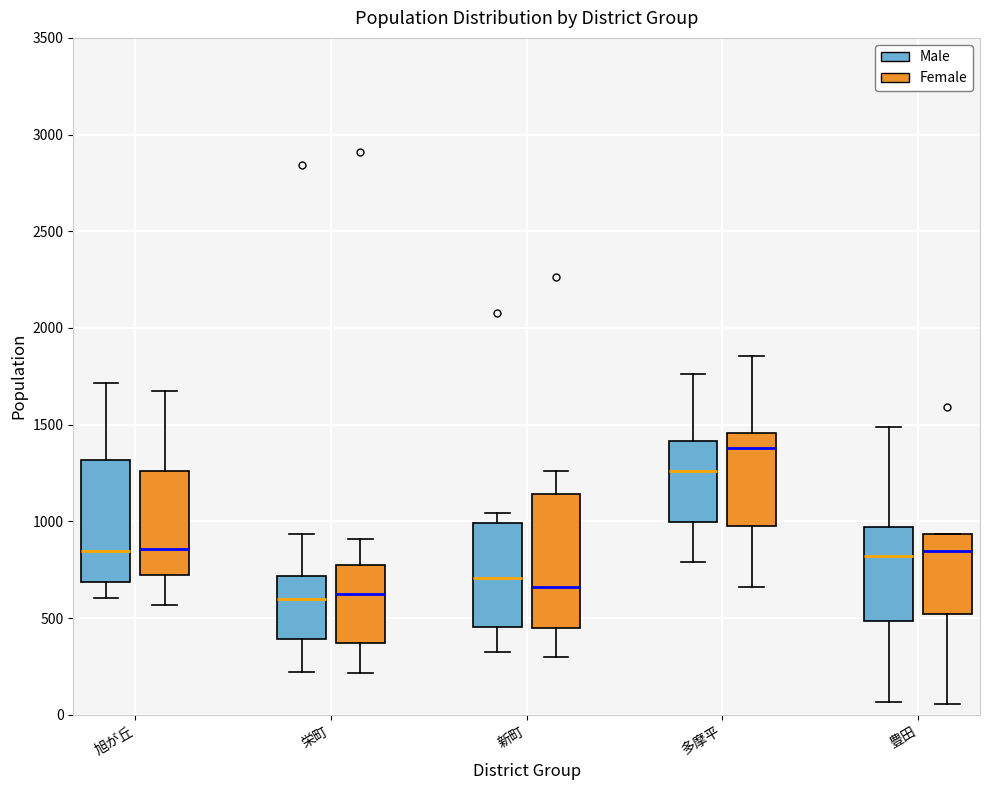

Reading left to right, transcribe this box plot: for each box, give where its median line is, the range the box spans, and where its two whiskers end, as read against the y-axis. The values are not printed on the chart, so give them approximately, as read against the axis.

旭が丘 (Male): median 850, box 700 to 1300, whiskers 600 to 1700
旭が丘 (Female): median 850, box 700 to 1250, whiskers 550 to 1650
栄町 (Male): median 600, box 400 to 700, whiskers 200 to 950
栄町 (Female): median 650, box 350 to 750, whiskers 200 to 900
新町 (Male): median 700, box 450 to 1000, whiskers 300 to 1050
新町 (Female): median 650, box 450 to 1150, whiskers 300 to 1250
多摩平 (Male): median 1250, box 1000 to 1400, whiskers 800 to 1750
多摩平 (Female): median 1400, box 1000 to 1450, whiskers 650 to 1850
豊田 (Male): median 800, box 500 to 950, whiskers 50 to 1500
豊田 (Female): median 850, box 500 to 950, whiskers 50 to 950